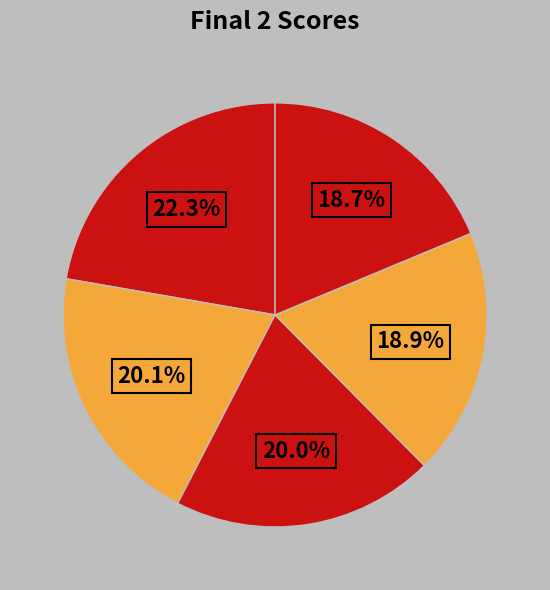

Rank the categories by value from highest to lowest.

Bobcat Sr. (NL), Fenrir Maxi Traction (DK), Argos Oil Whispering Giant (NL), Simply Irresistible (NL), Green Fighter Stage IV (D)